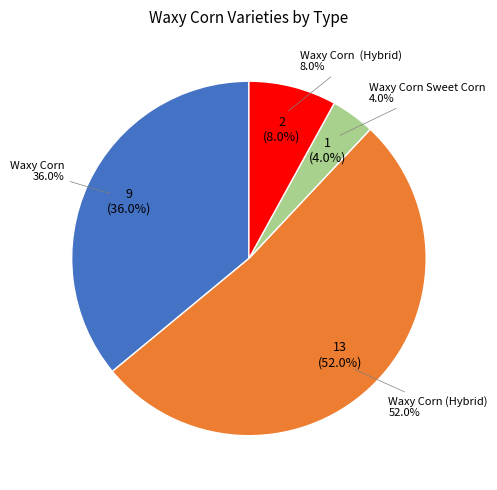

Which slice represents more than half of the pie?

Waxy Corn (Hybrid)